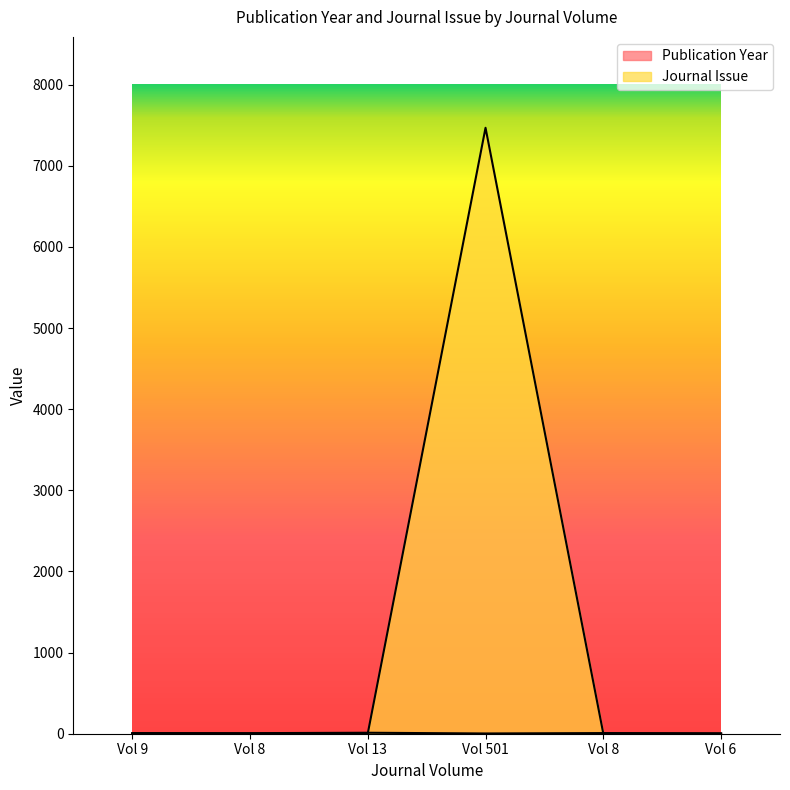

Rank the series by their maximum value, from lowest to highest.

Publication Year, Journal Issue